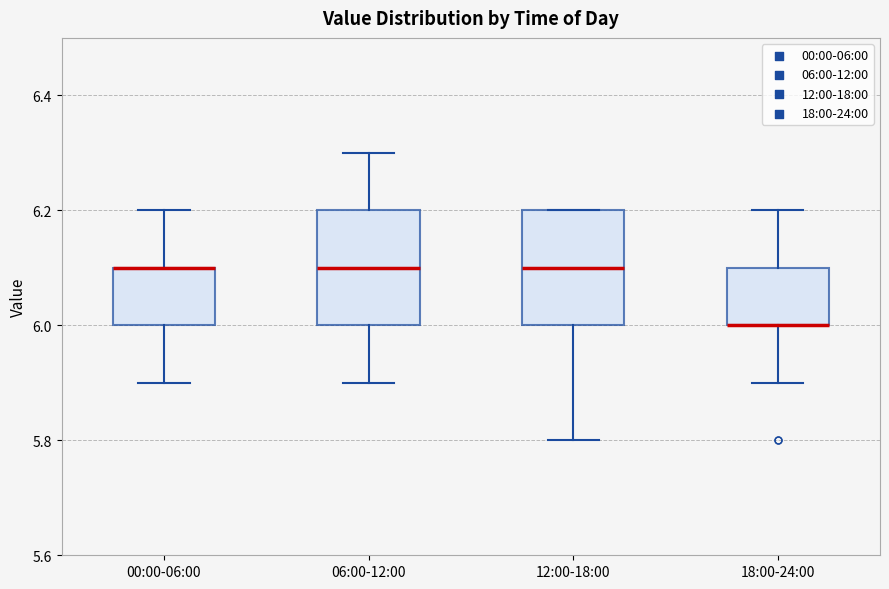

Where does the median line of the box for 12:00-18:00 sit on the y-axis? The values are not printed on the chart, so give them approximately, as read against the axis.

6.1